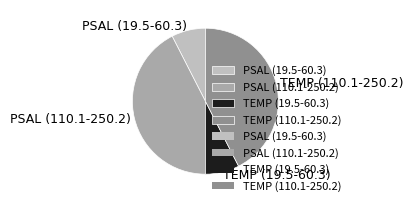

Is it true that TEMP (110.1-250.2) is 48% of the pie?

False